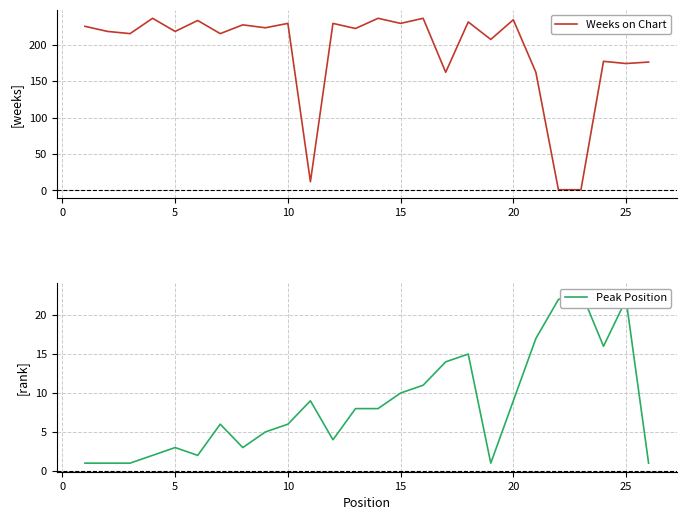

True or false: Weeks on Chart has more than 2 interior local peaks.

True